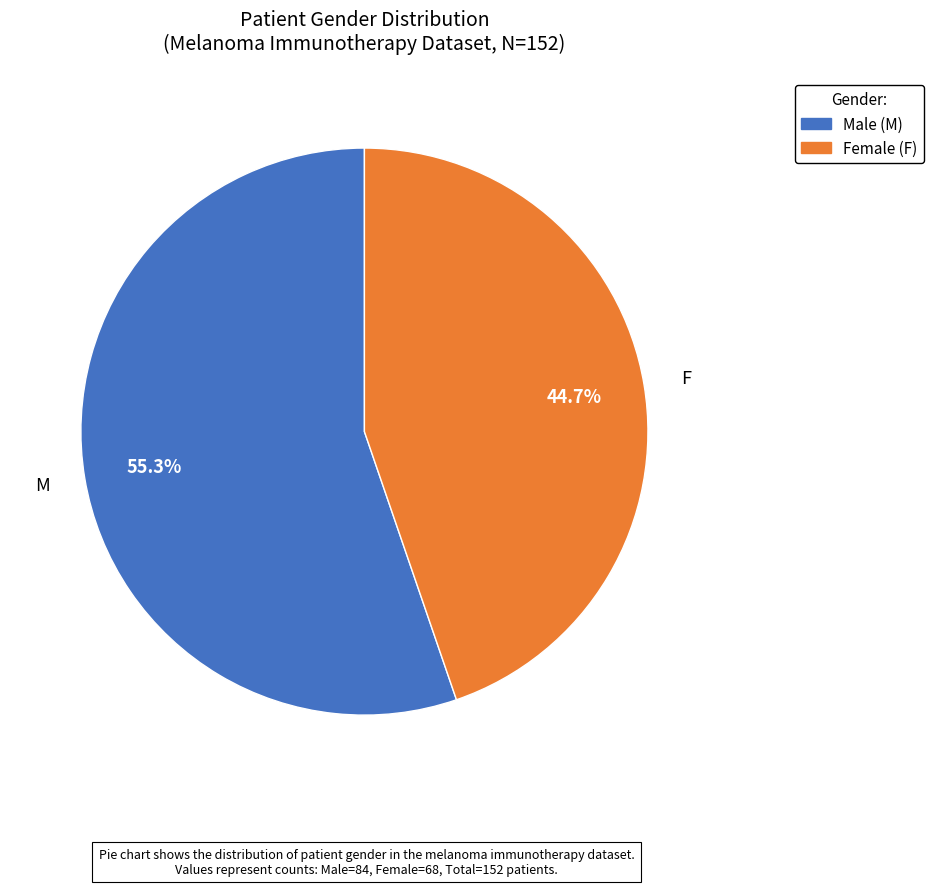

How many slices are in this pie chart?

2